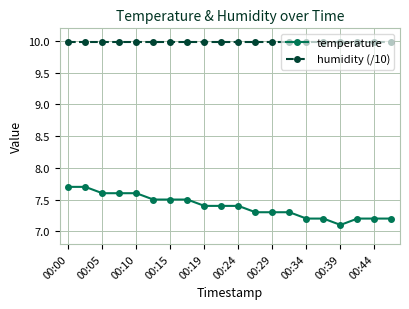

What is the smallest value displayed?

7.1